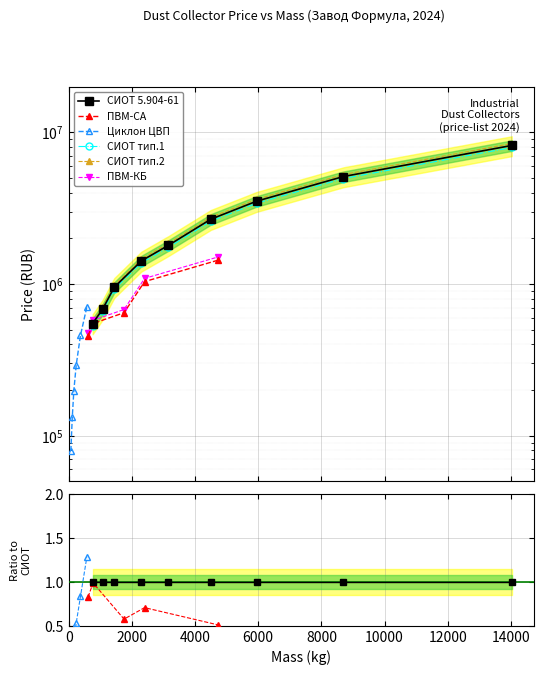

How many data points in СИОТ серия 5.904-61 (Цена) are above 1797327?

5